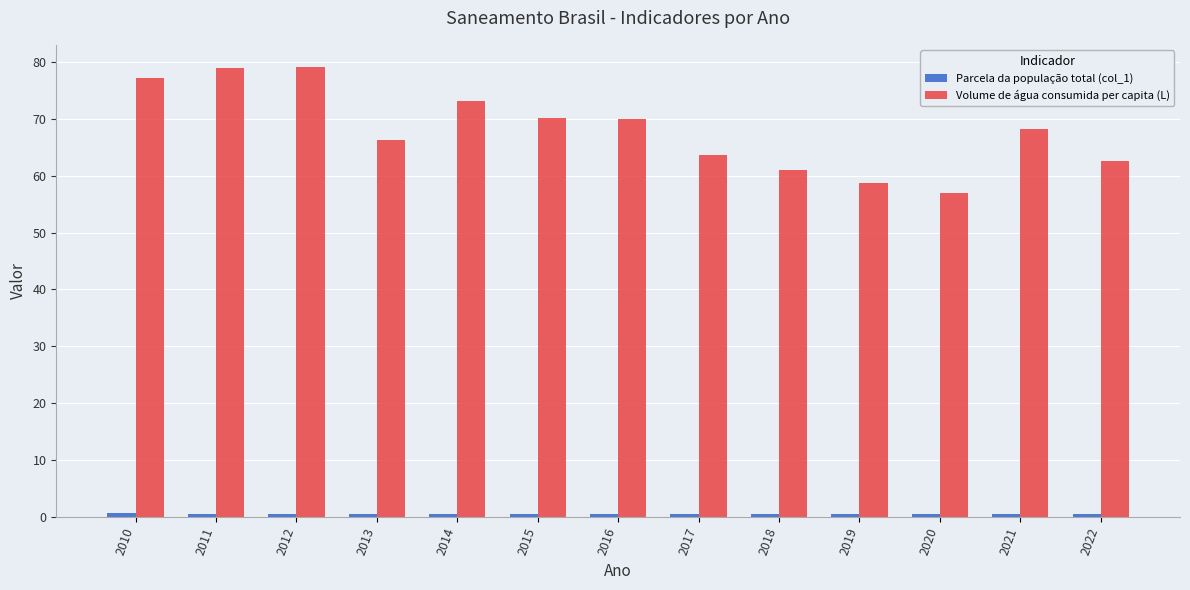

What is the minimum value for Volume de água consumida per capita (L)?

56.9